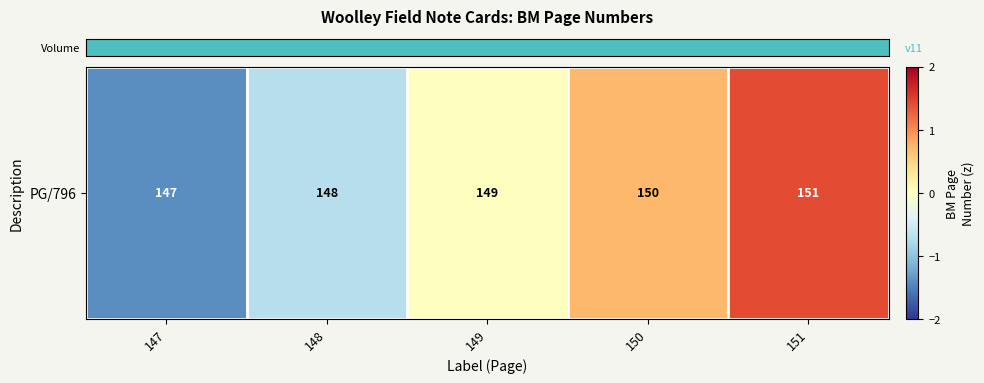

The chart shows a value of 1.4 at 151. True or false?

True